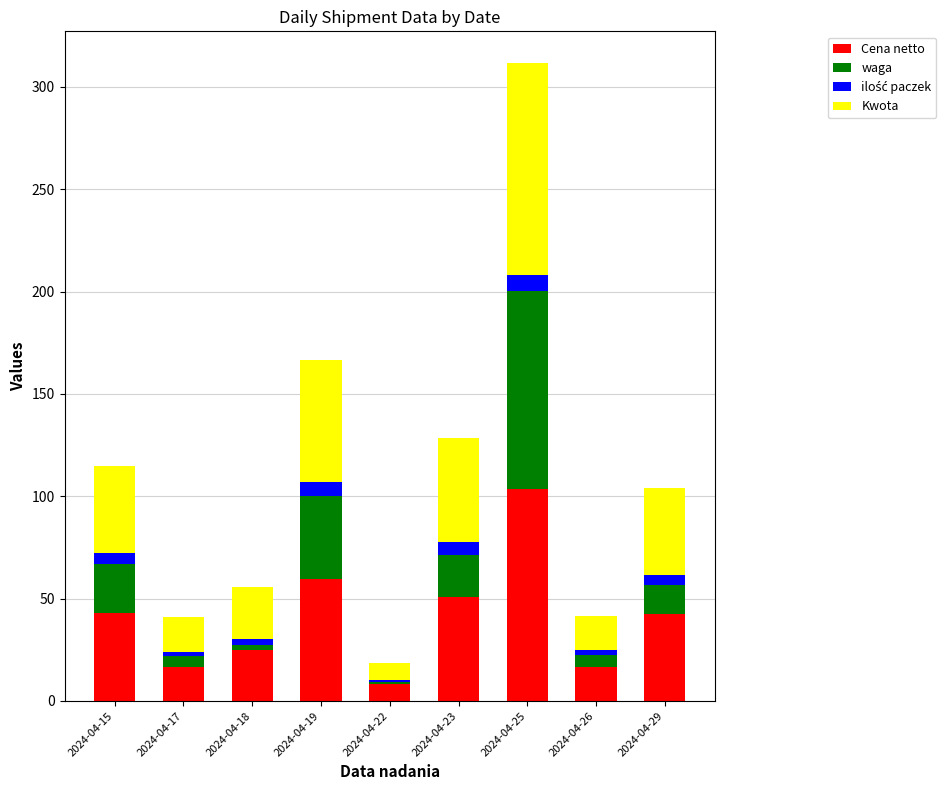

At which category is the sum across all series the highest?

2024-04-25